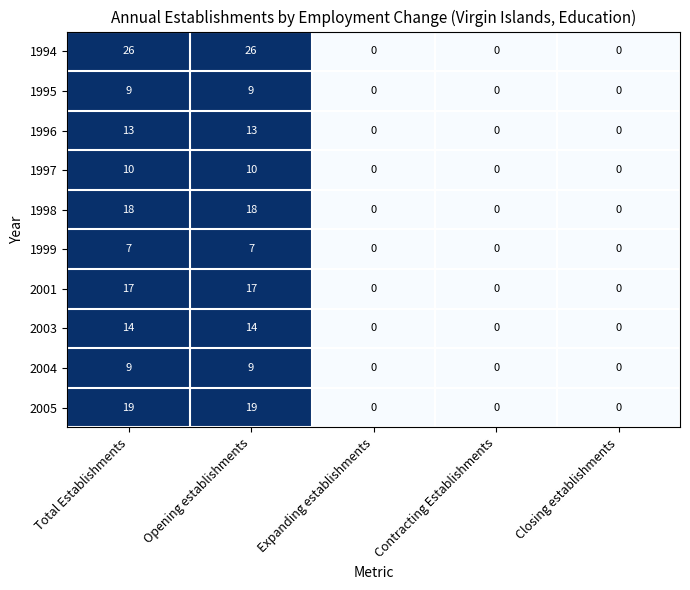

Between Total Establishments and Contracting Establishments, which series saw the biggest shift?

1994